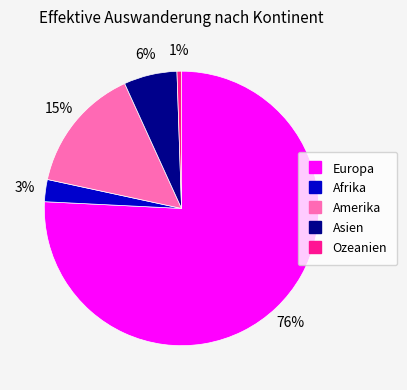

To the nearest percent, what is the average slice percentage?

20%